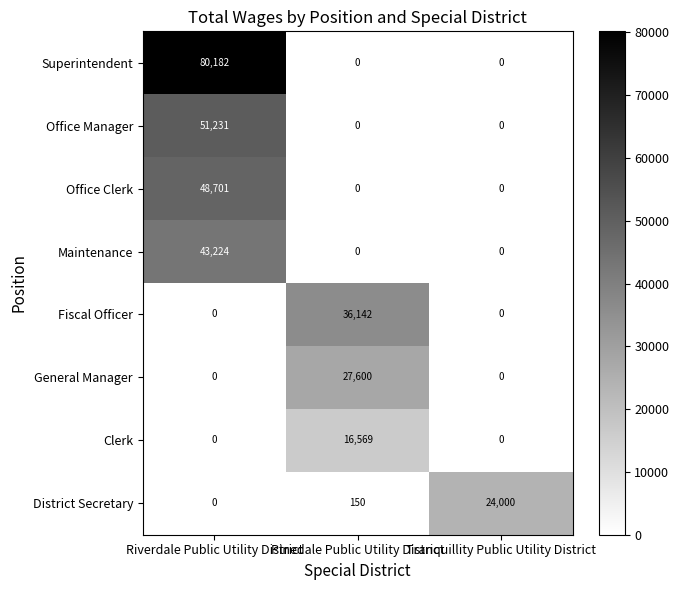

List the series in order of their peak value, highest first.

Superintendent, Office Manager, Office Clerk, Maintenance, Fiscal Officer, General Manager, District Secretary, Clerk